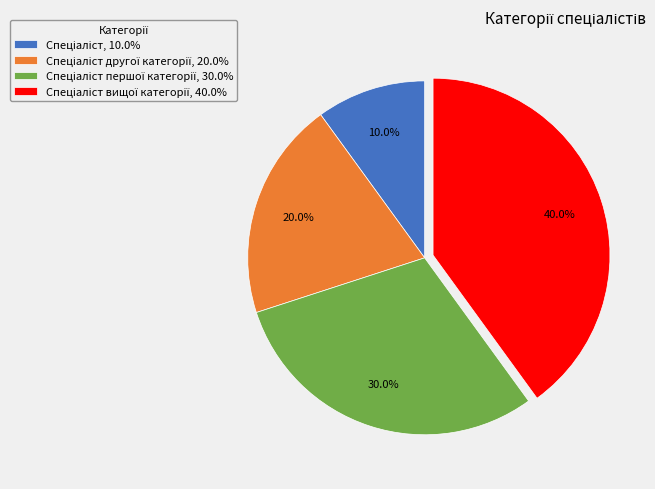

How many slices are in this pie chart?

4